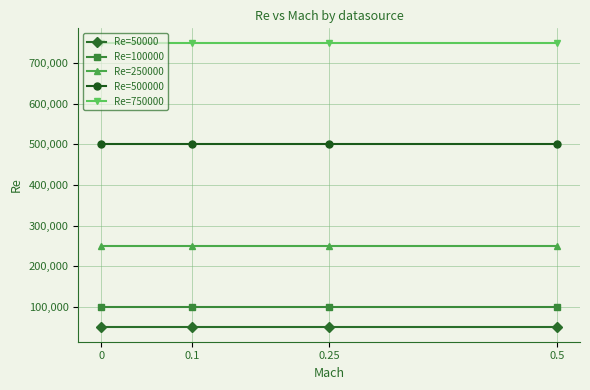

At how many categories does at least one series exceed 355835?

4